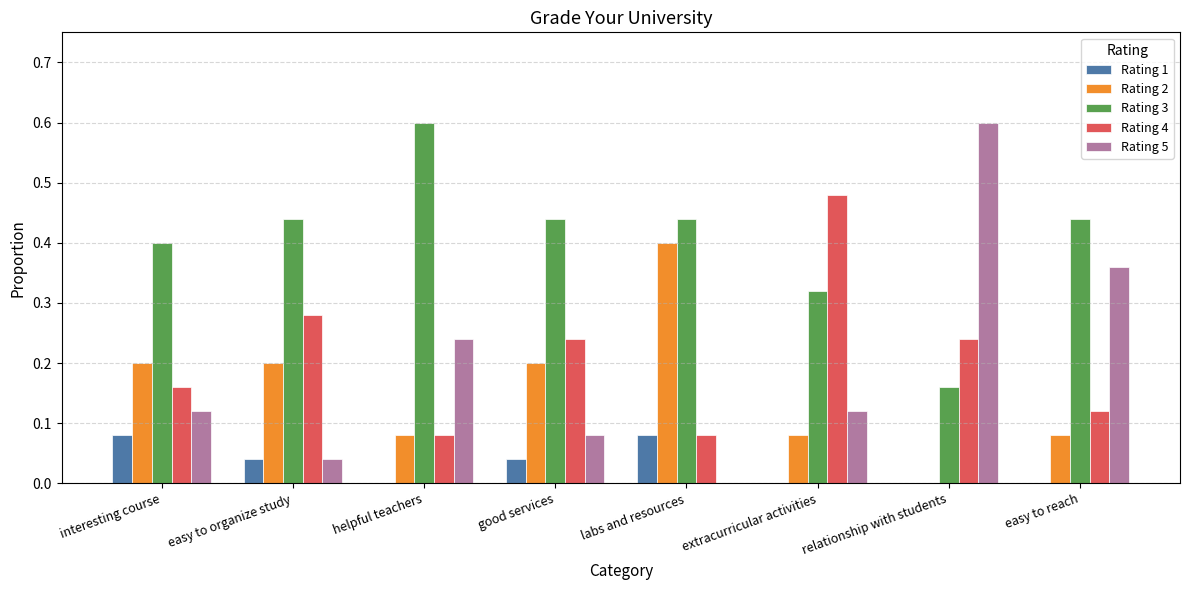

Which series changed the most between helpful teachers and labs and resources?

Rating 2